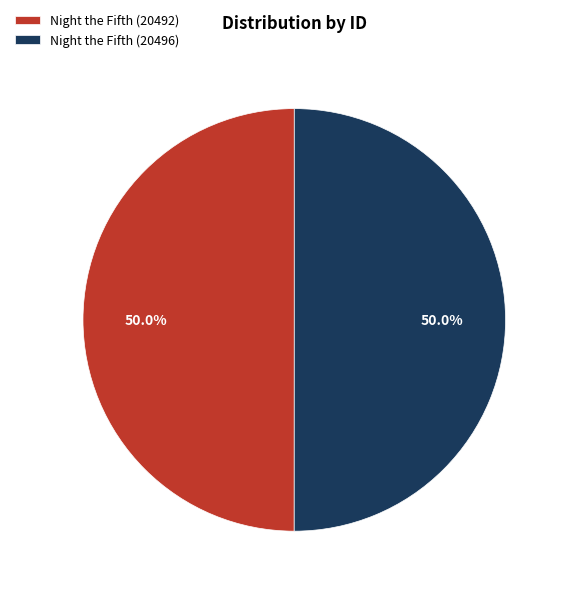

Combined, do Night the Fifth (20496) and Night the Fifth (20492) account for over 50%?

Yes